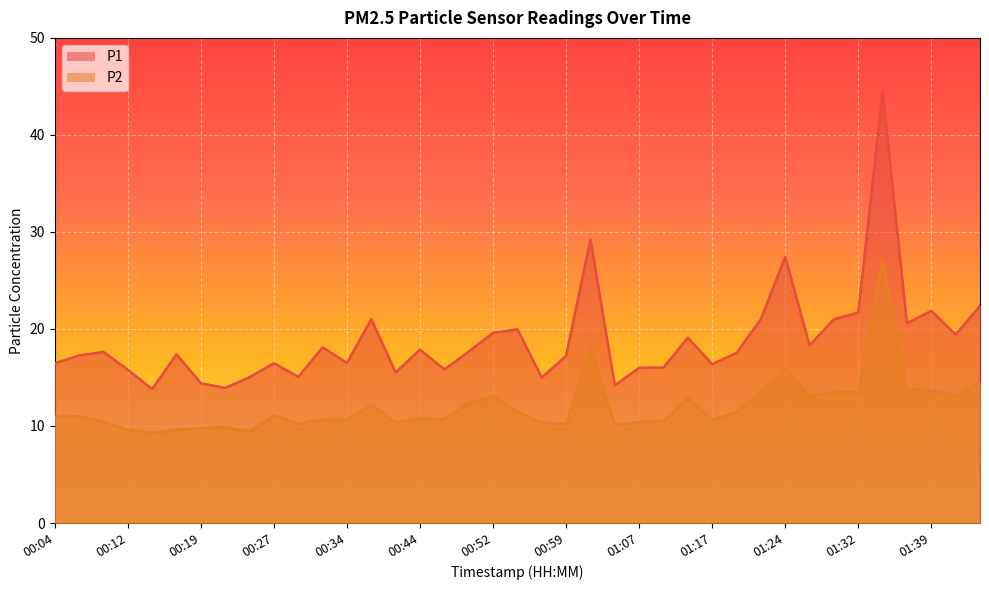

What is the smallest value displayed?

9.3